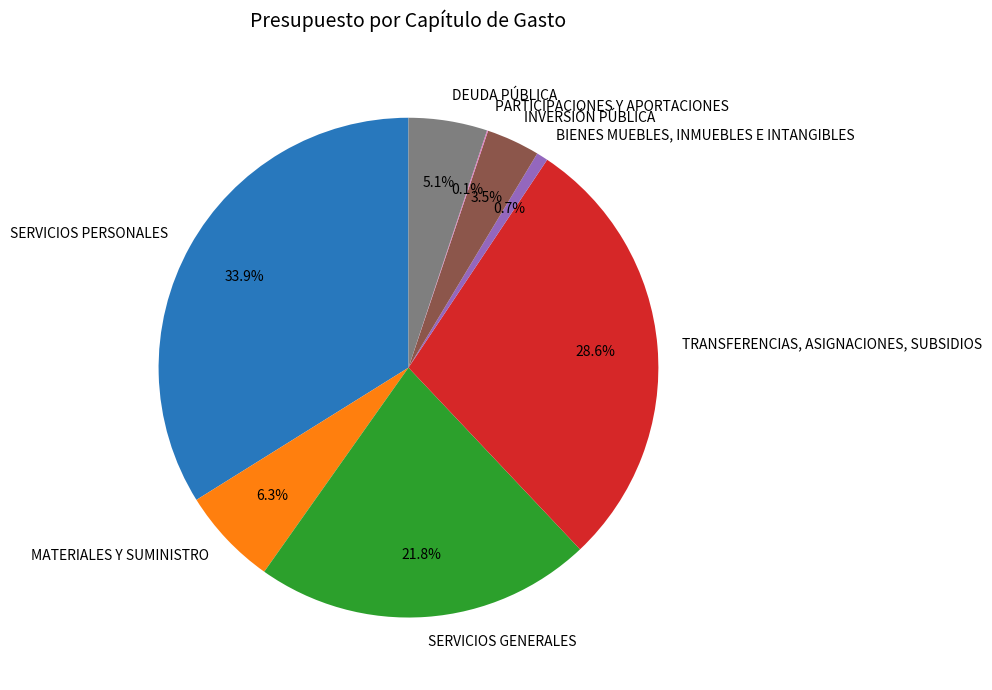

To the nearest percent, what is the difference between the DEUDA PÚBLICA and MATERIALES Y SUMINISTRO slice percentages?

1%